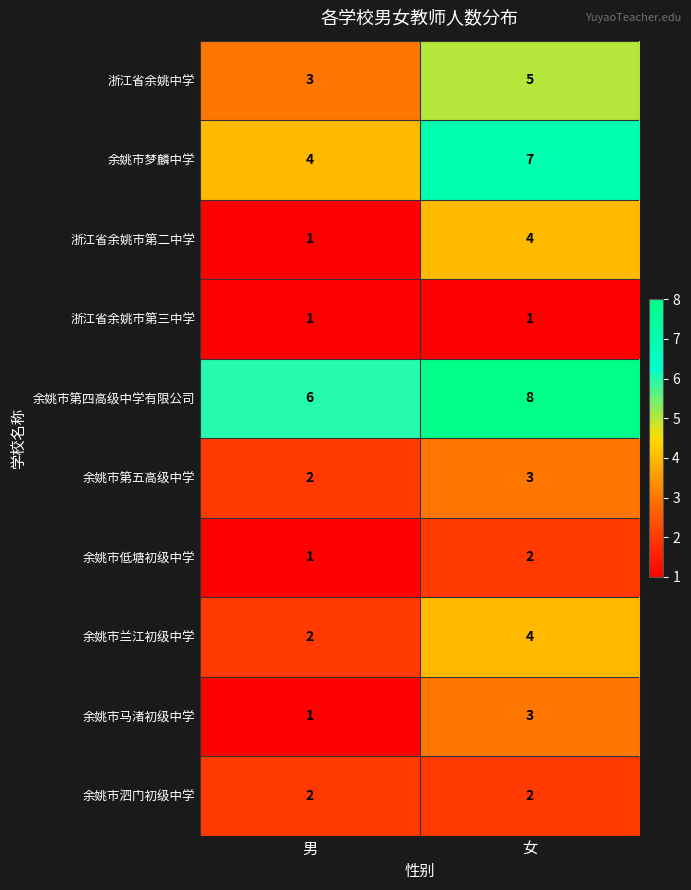

Where is 余姚市第五高级中学 nearest to the value 2?

男